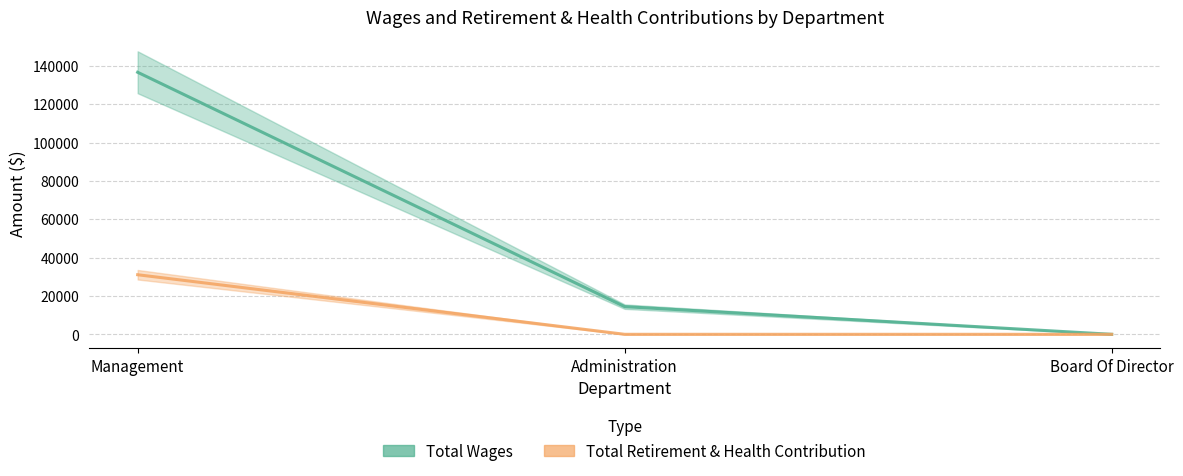

At which category is the sum across all series the highest?

Management